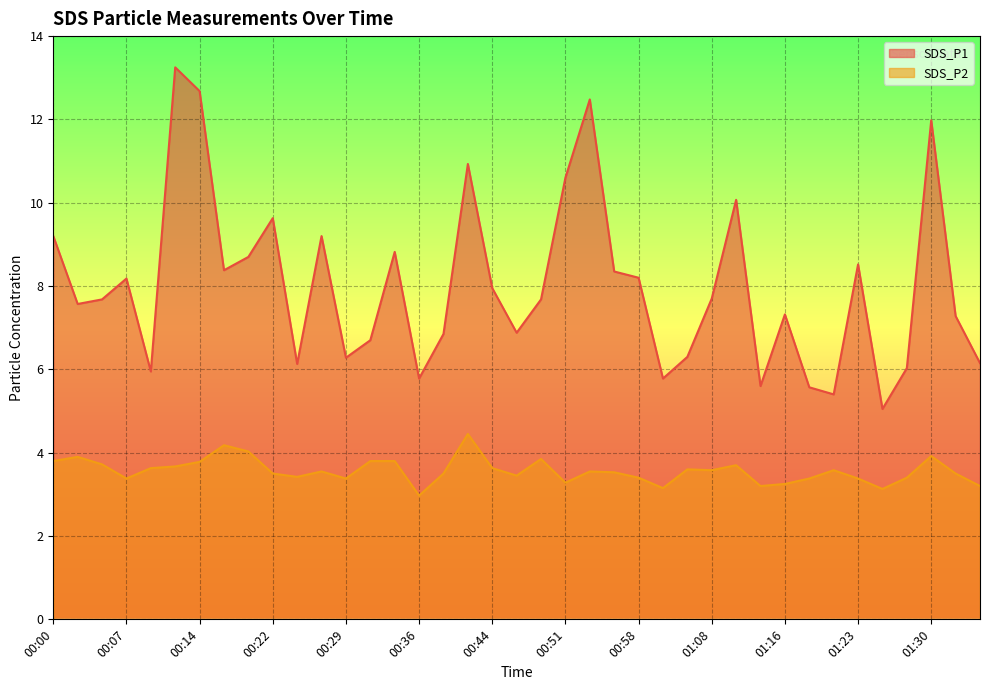

Where is the first local minimum for SDS_P1?

00:02